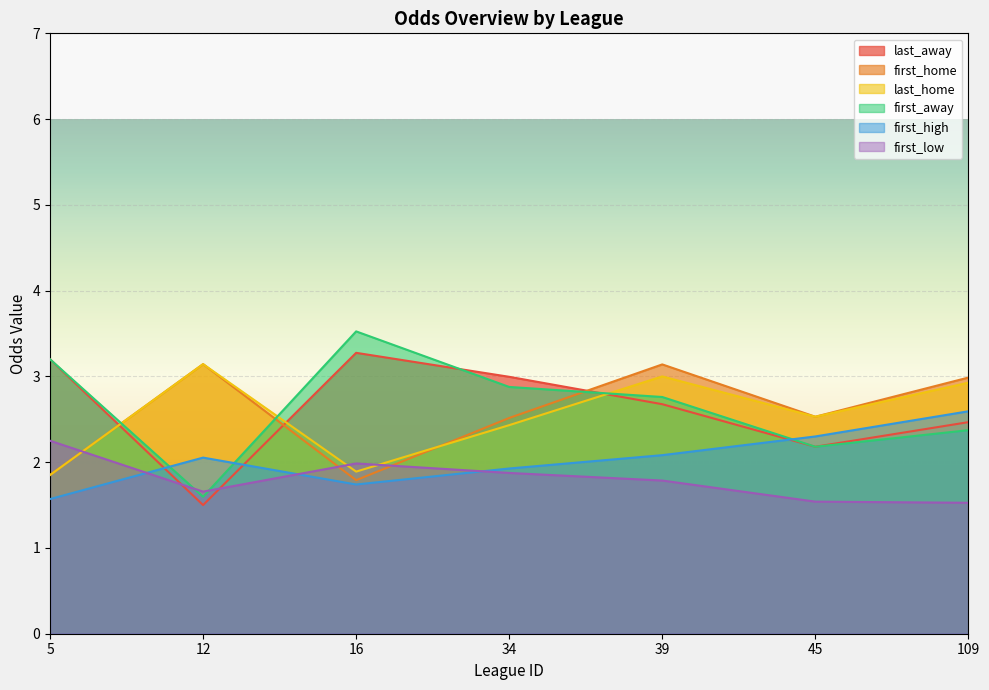

At which label does last_away reach its peak?

16